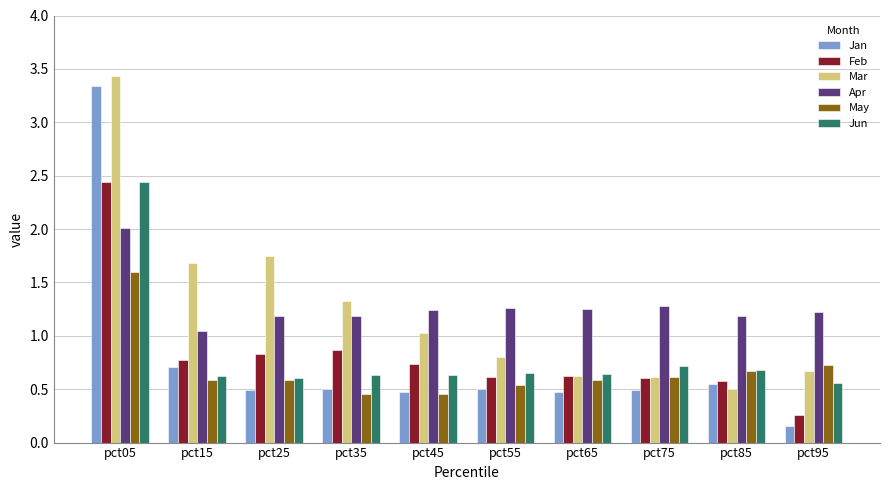

What are all the series names shown in the legend?

Jan, Feb, Mar, Apr, May, Jun